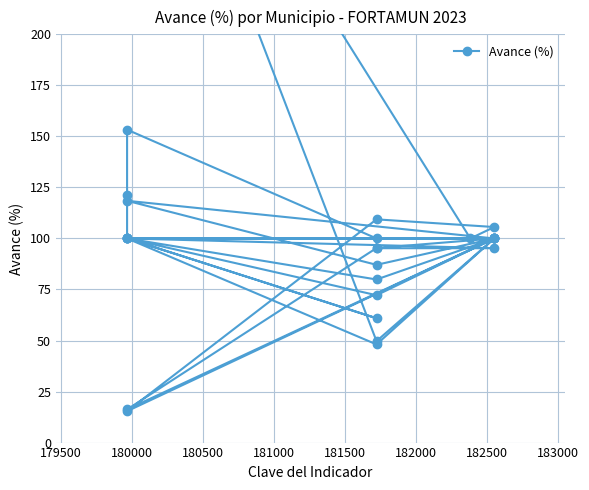

What is the difference between the maximum and minimum values?

352.9